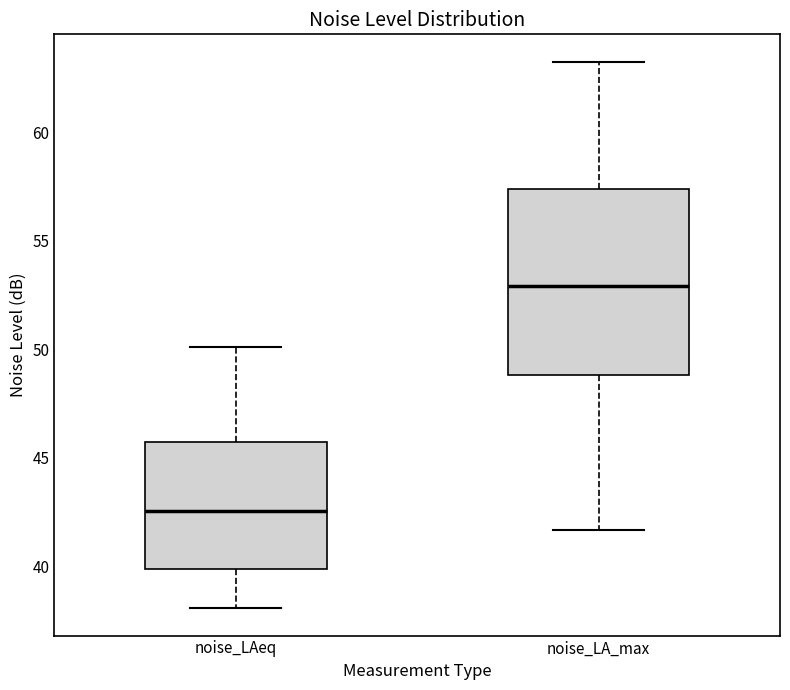

Where does the lower whisker of the box for noise_LA_max end on the y-axis? The values are not printed on the chart, so give them approximately, as read against the axis.

41.5